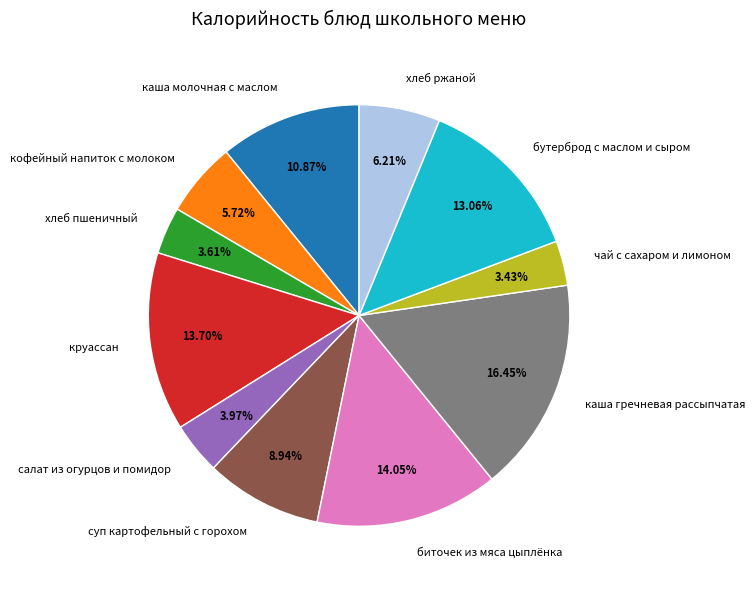

How many segments does this pie chart have?

11